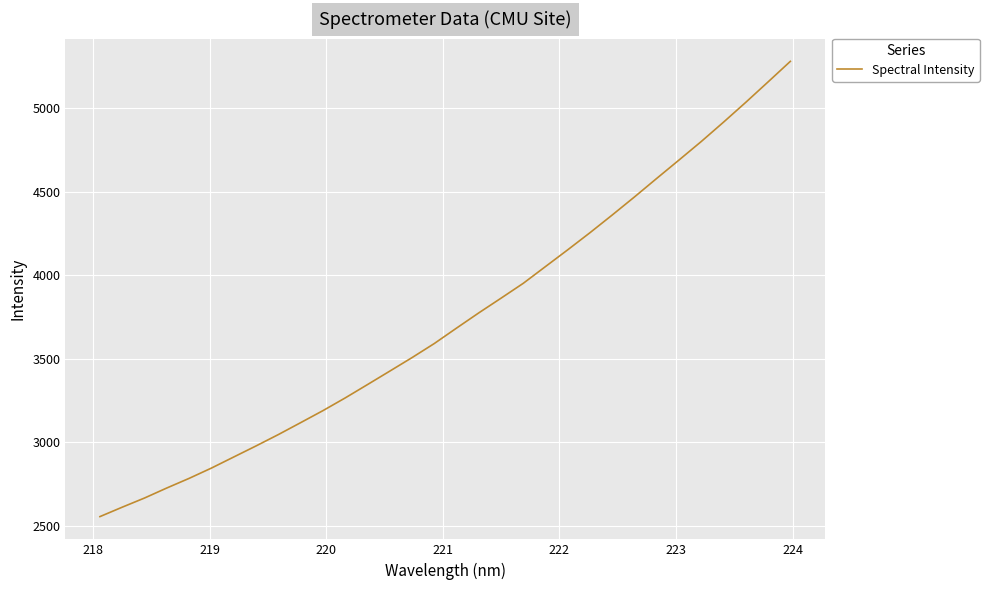

What is the maximum value shown in the chart?

5281.6